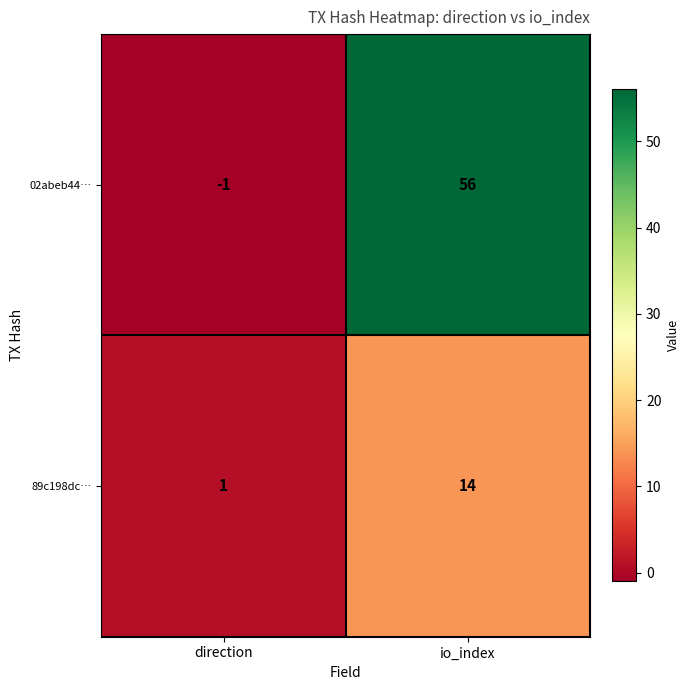

At which category is the sum across all series the highest?

io_index